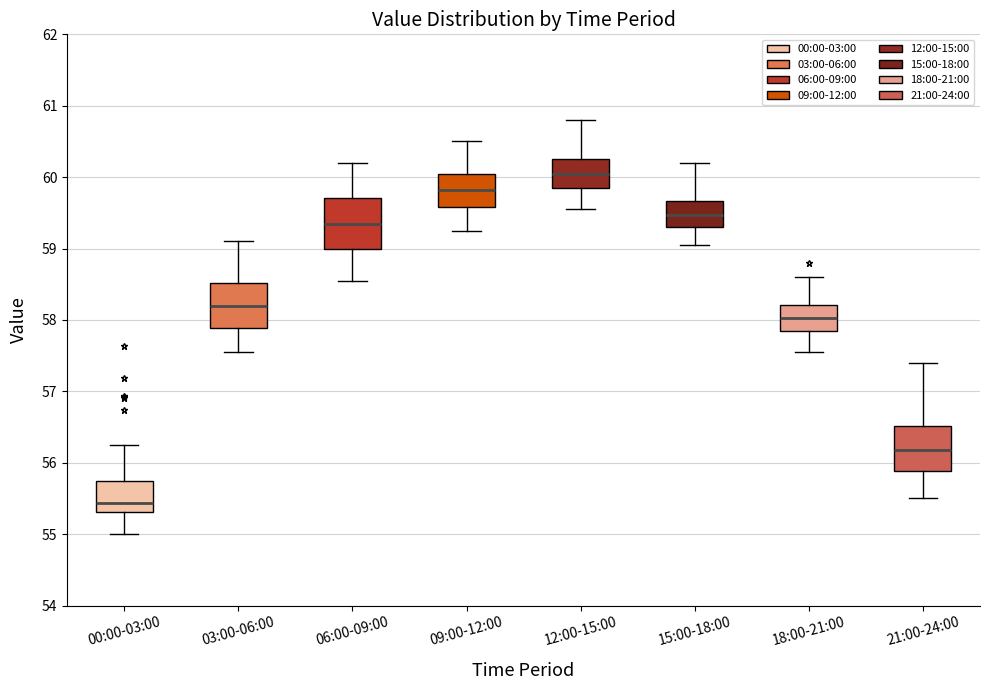

Comparing the boxes themselves (not the whiskers), which one is the tallest?

06:00-09:00